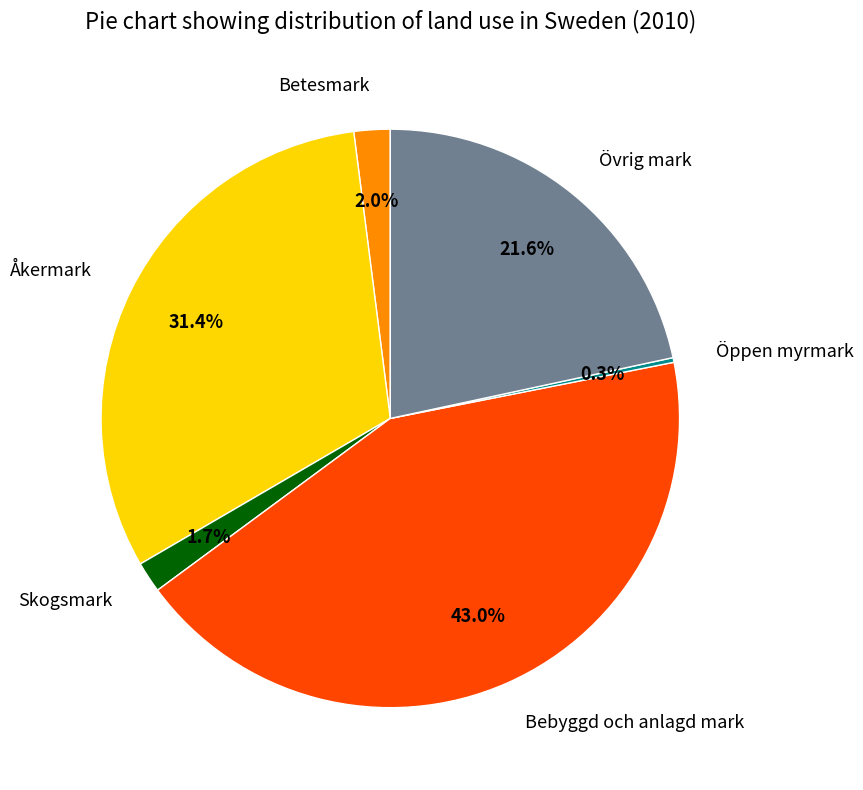

Do Betesmark and Övrig mark together represent more than half of the pie?

No